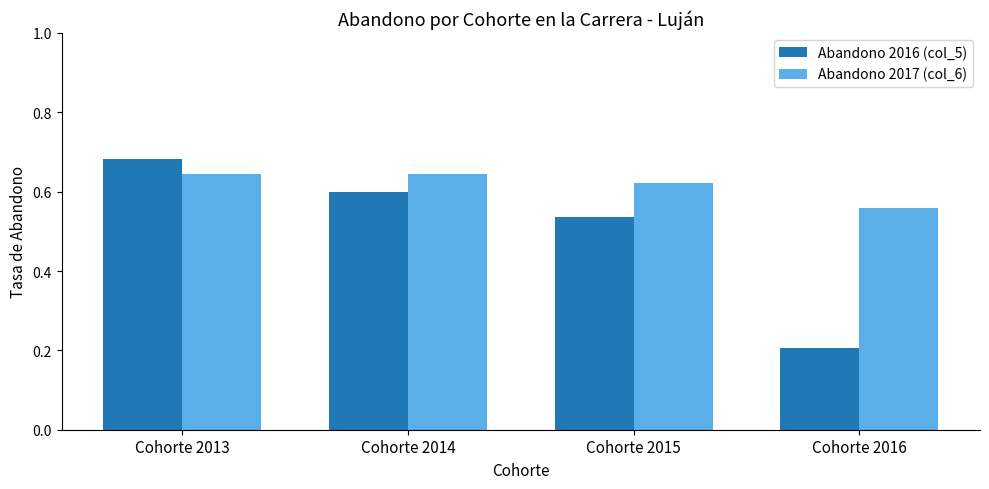

What is the total value across all series at Cohorte 2013?

1.3